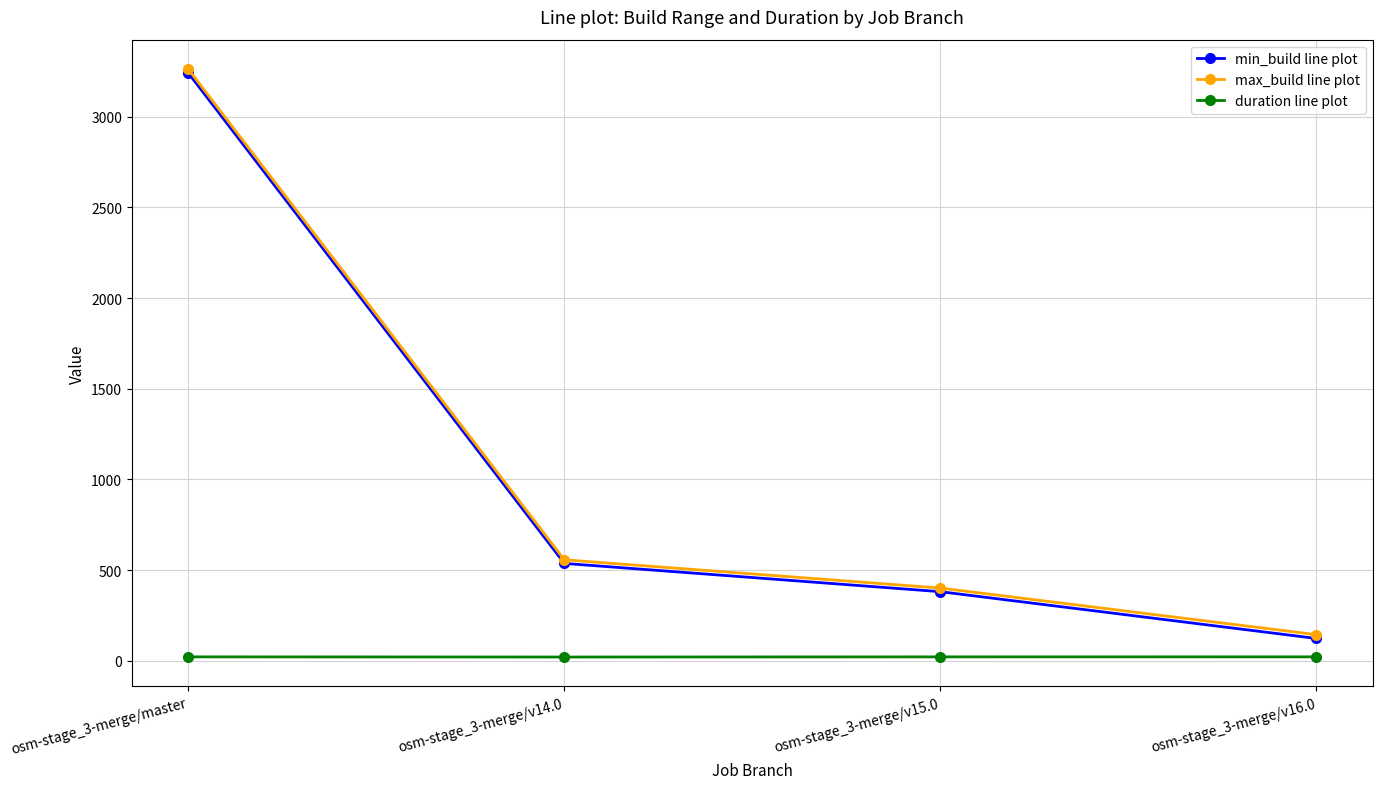

True or false: min_build line plot and max_build line plot cross at least once.

False